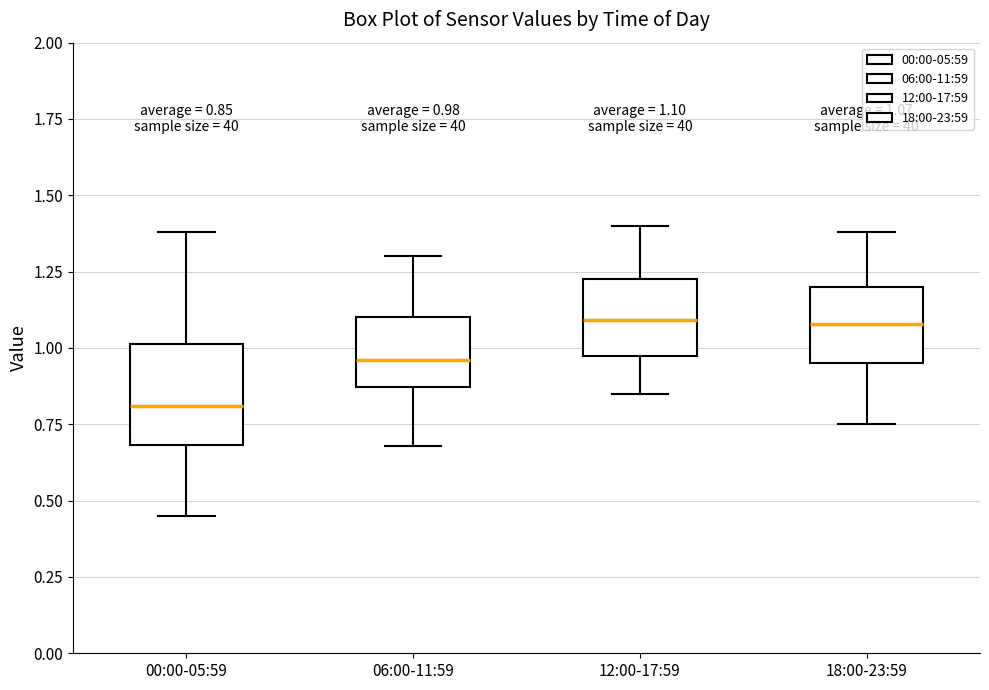

Which box's median line is the lowest?

00:00-05:59